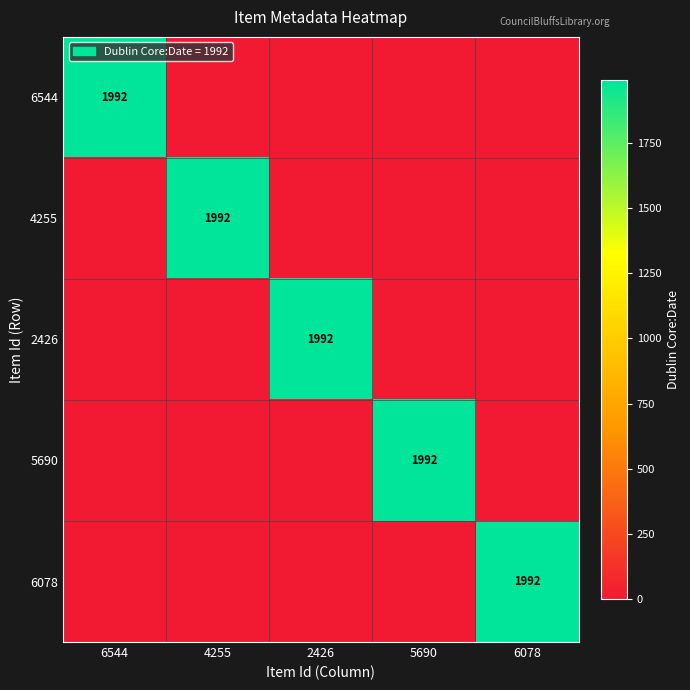

Is it true that 6544 equals 1992 at 6544?

True